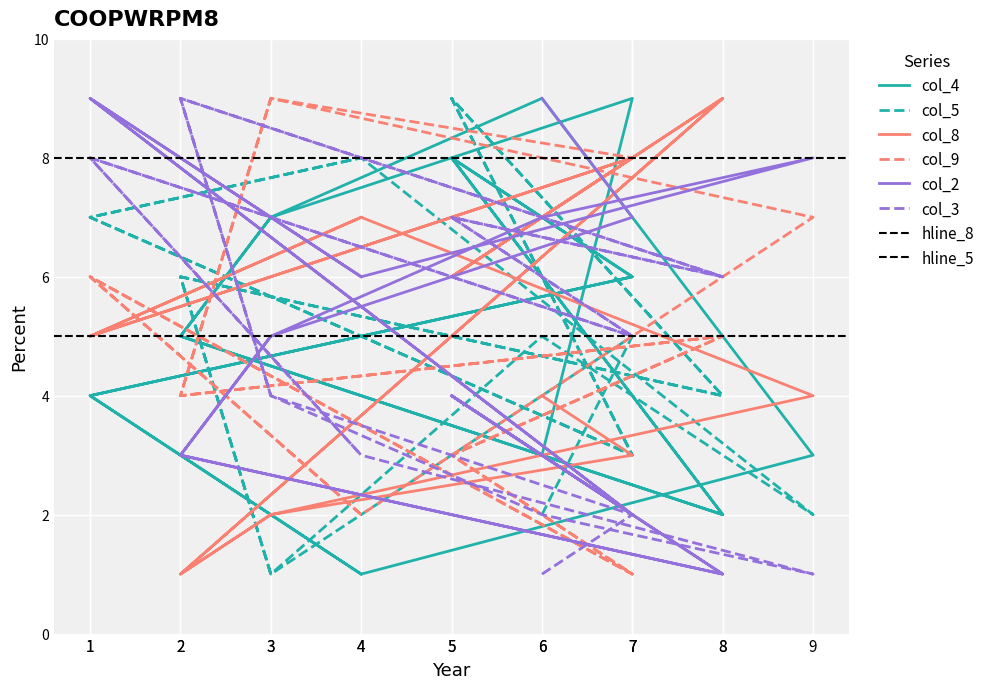

What is the value of the col_9 point at the 14th from the left?

5